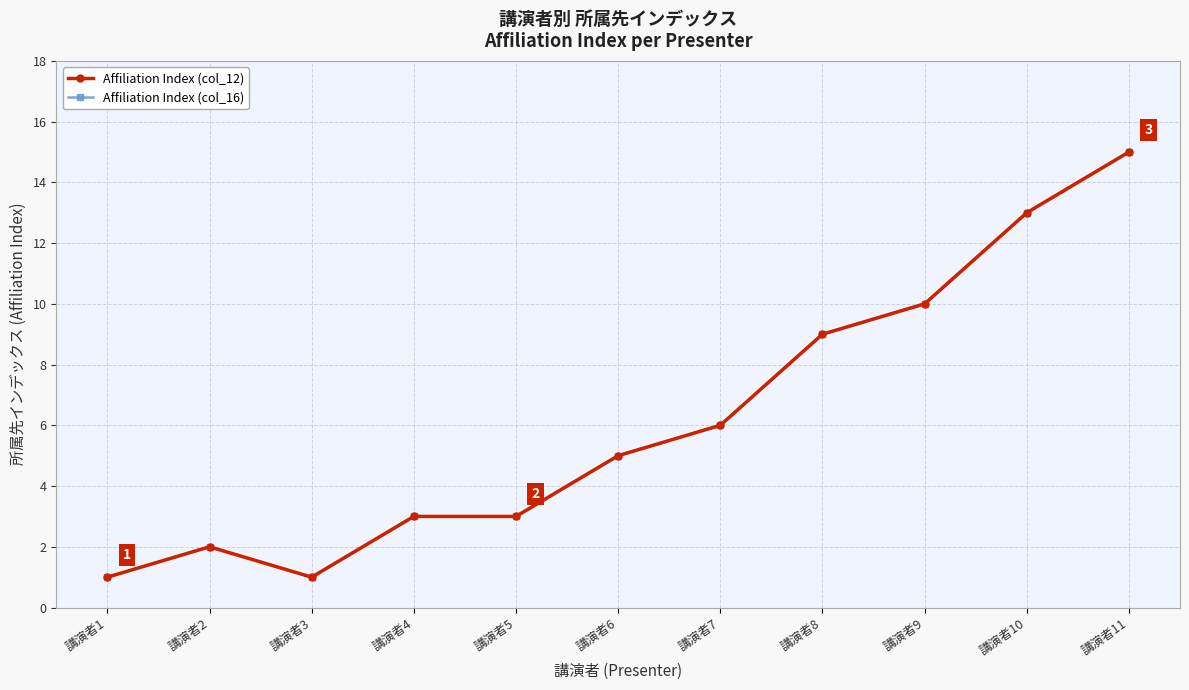

List the labels in order of Affiliation Index (col_16) value, largest first.

講演者11, 講演者10, 講演者9, 講演者8, 講演者7, 講演者6, 講演者4, 講演者5, 講演者2, 講演者1, 講演者3